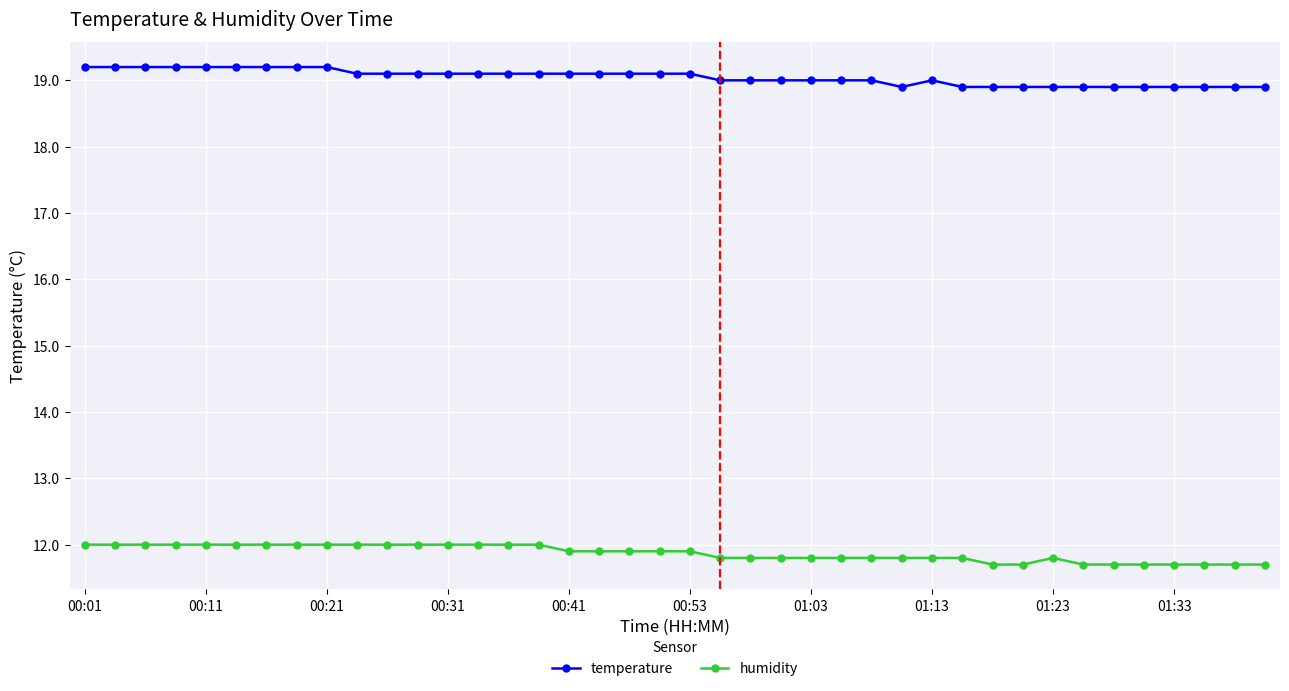

Which series has the largest total across all categories?

temperature